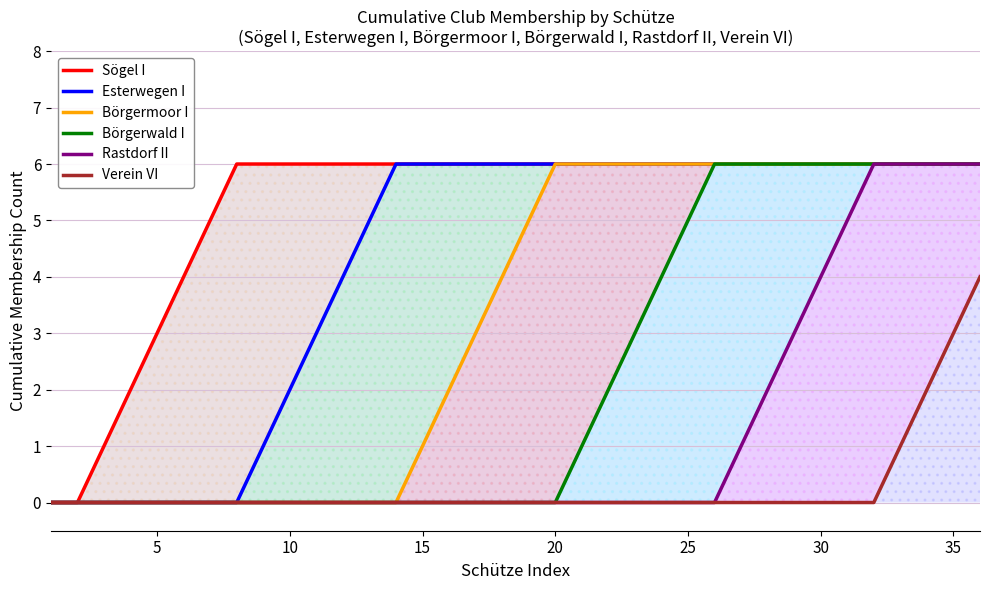

How many data points in Börgerwald I are above 0?

16